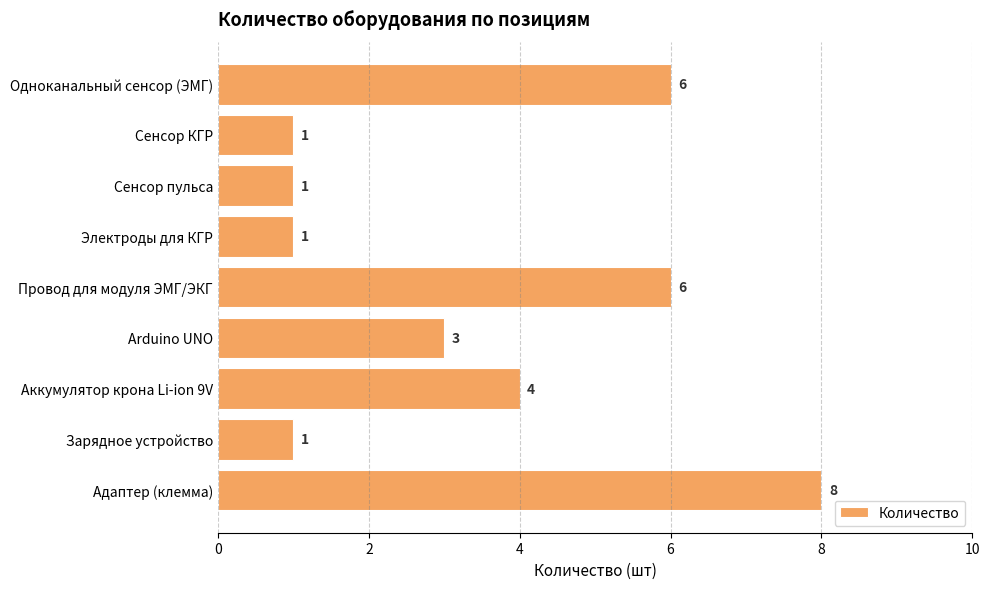

What is the greatest value displayed?

8